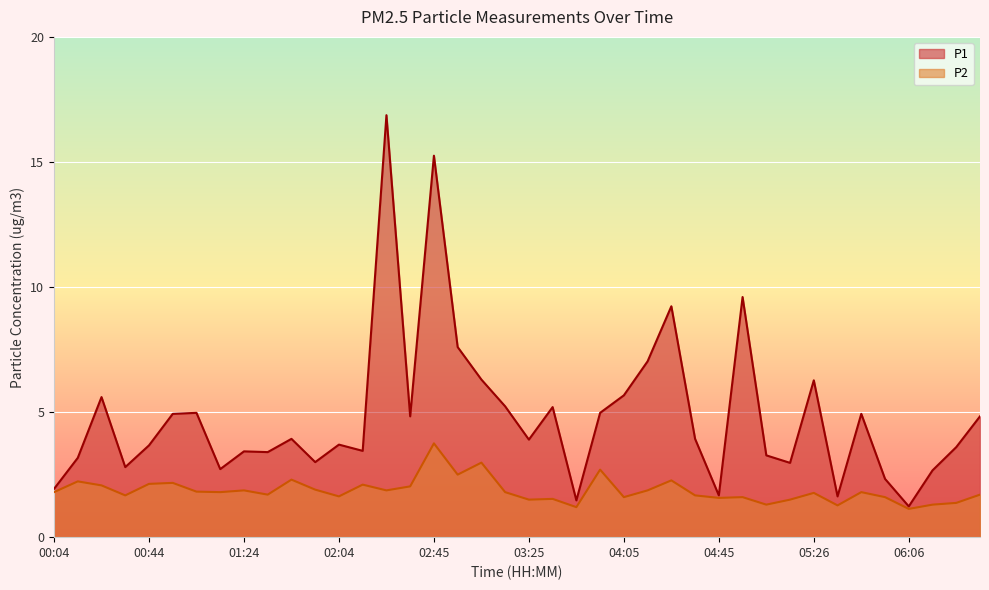

Is the value of P1 at 03:45 greater than the value of P2 at 05:16?

No